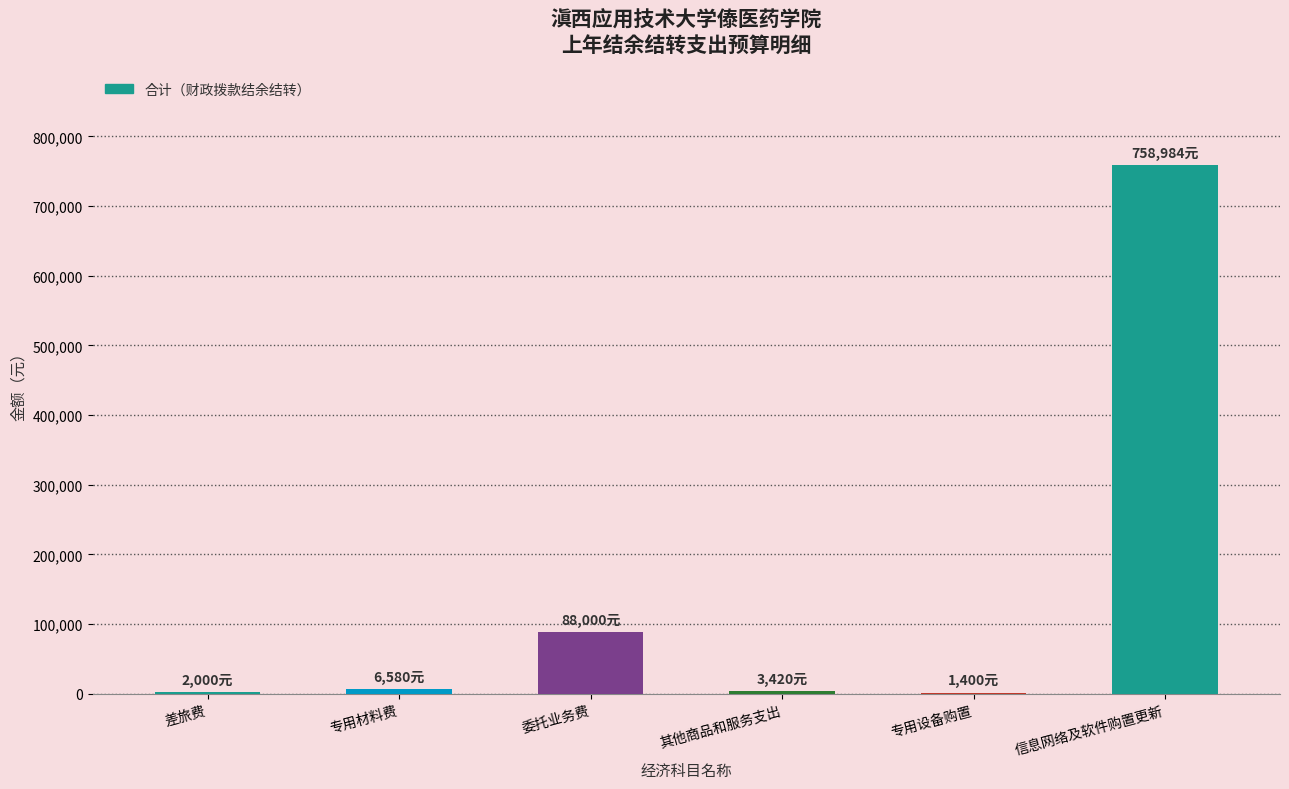

What is the sum of the values at 差旅费 and 委托业务费?

90000